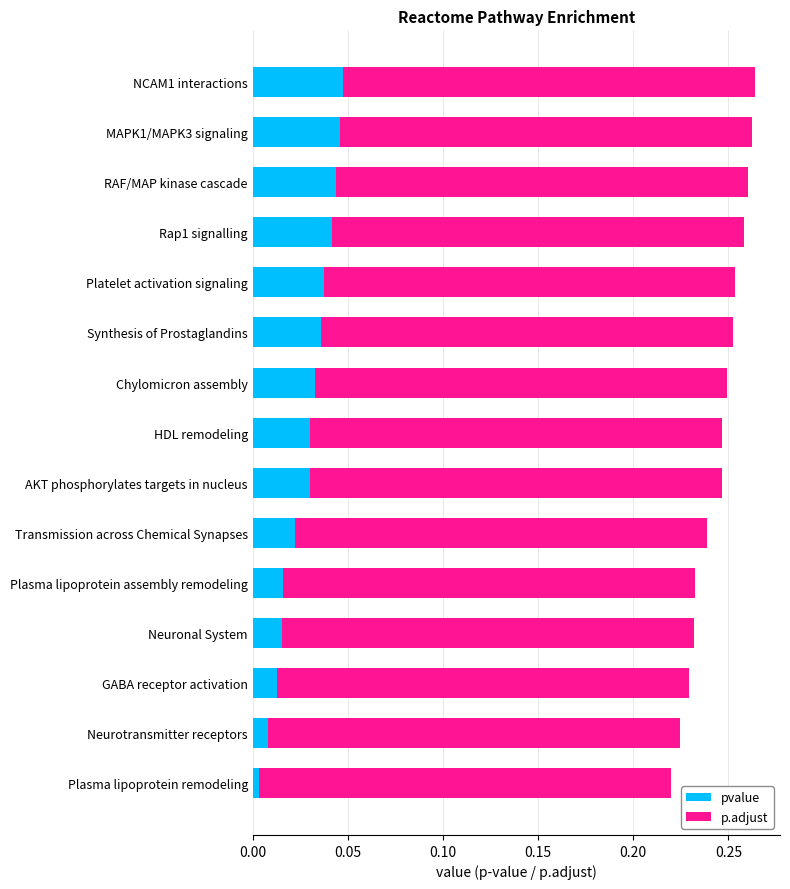

What is the total value across all series at MAPK1/MAPK3 signaling?

0.3